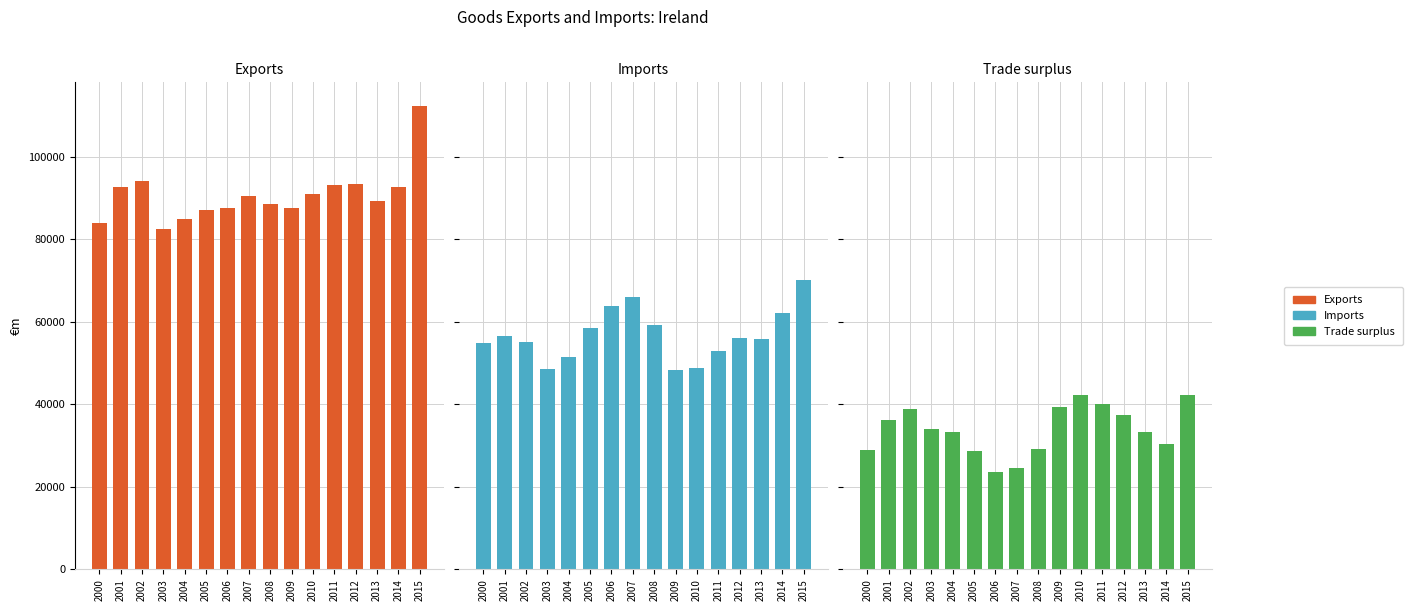

Which has a higher value, 2000 or 2001?

2001